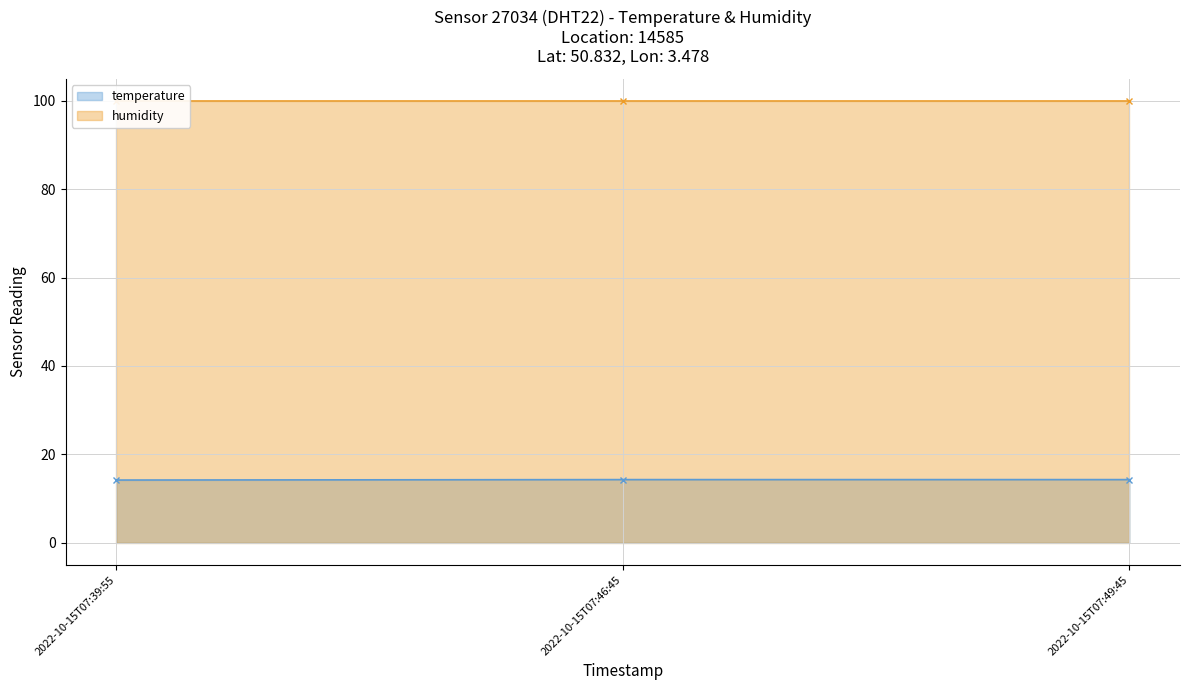

What is the label of the 3rd point from the right?

2022-10-15T07:39:55